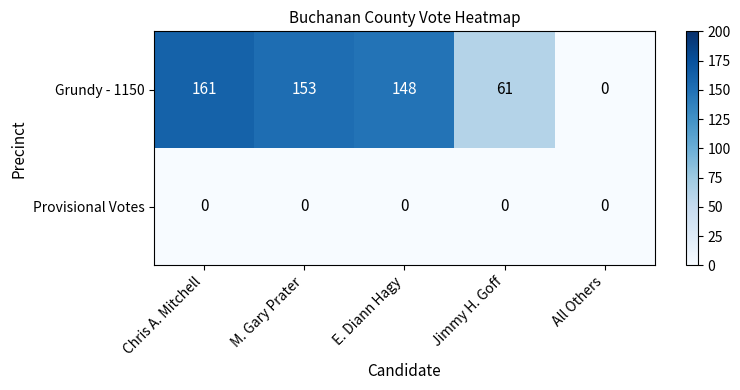

Reading left to right, what are all the values shown in this chart?

Grundy - 1150: Chris A. Mitchell=161	M. Gary Prater=153	E. Diann Hagy=148	Jimmy H. Goff=61	All Others=0
Provisional Votes: Chris A. Mitchell=0	M. Gary Prater=0	E. Diann Hagy=0	Jimmy H. Goff=0	All Others=0